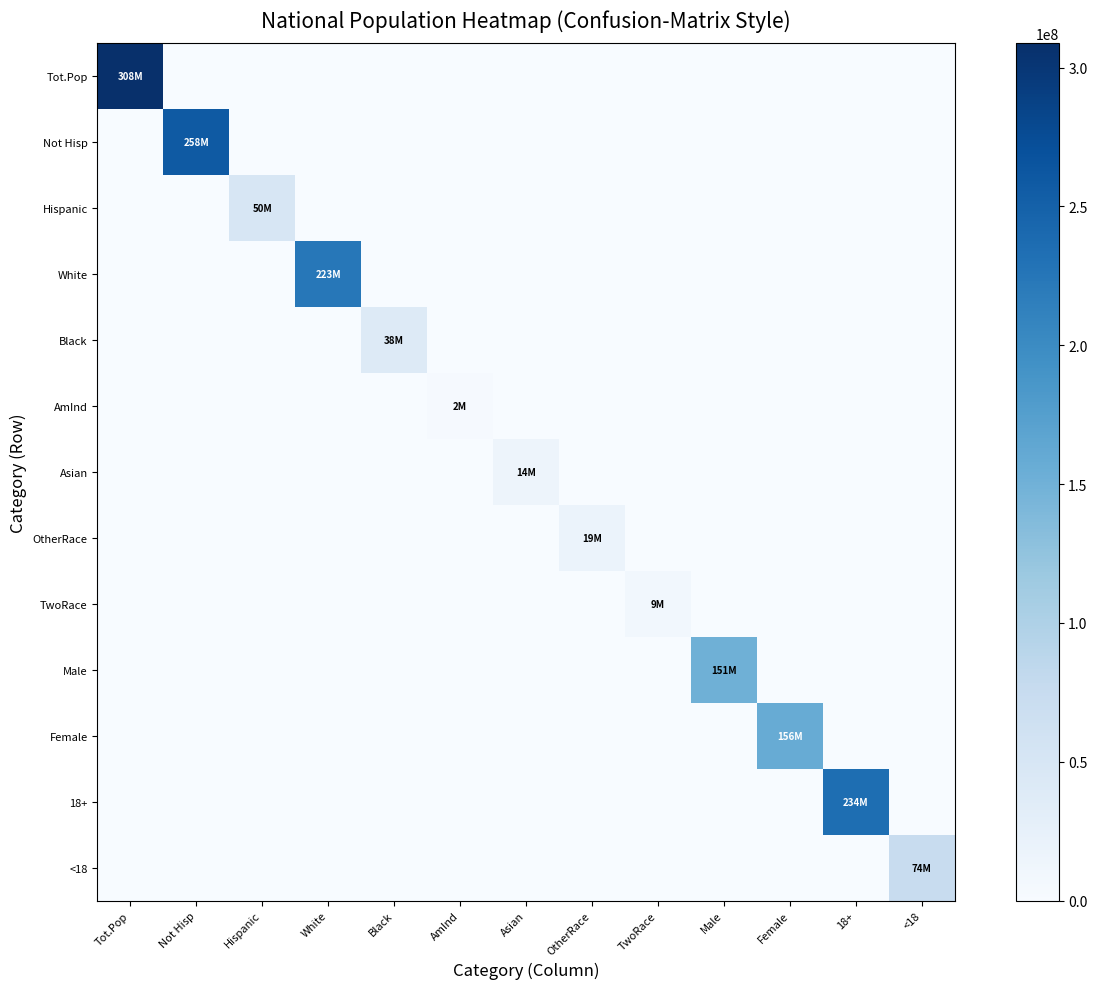

Which has a higher value, Hispanic or Asian?

Hispanic